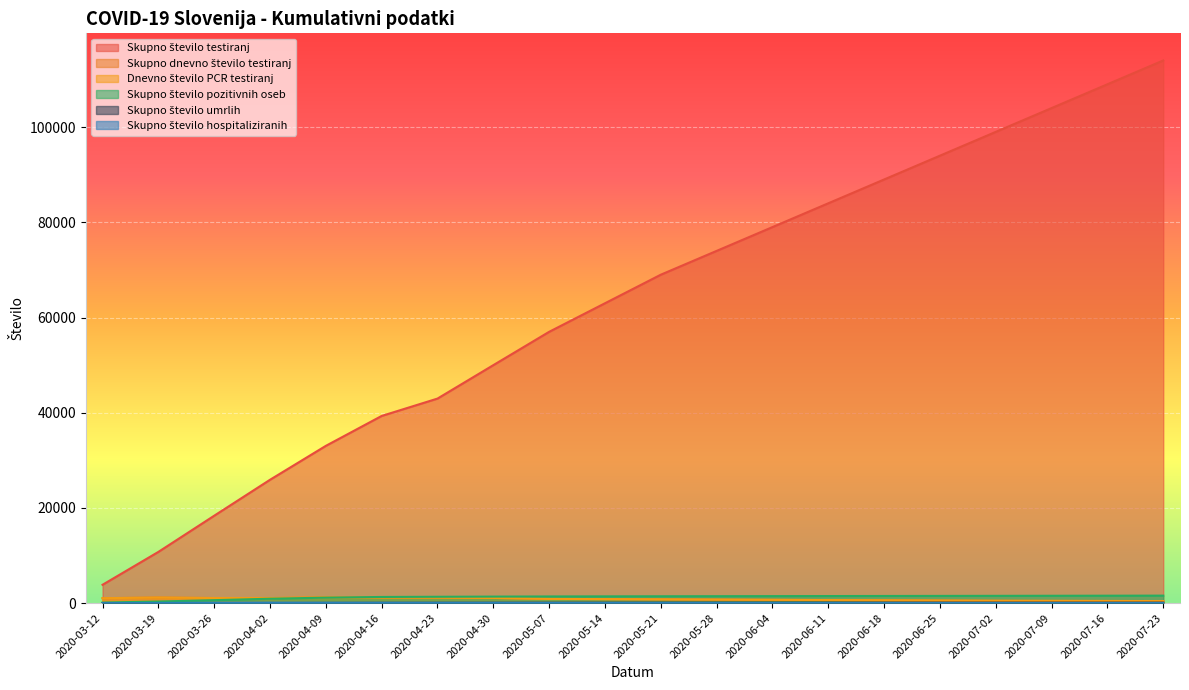

Is it true that Skupno število hospitaliziranih equals 169 at 2020-04-02?

False